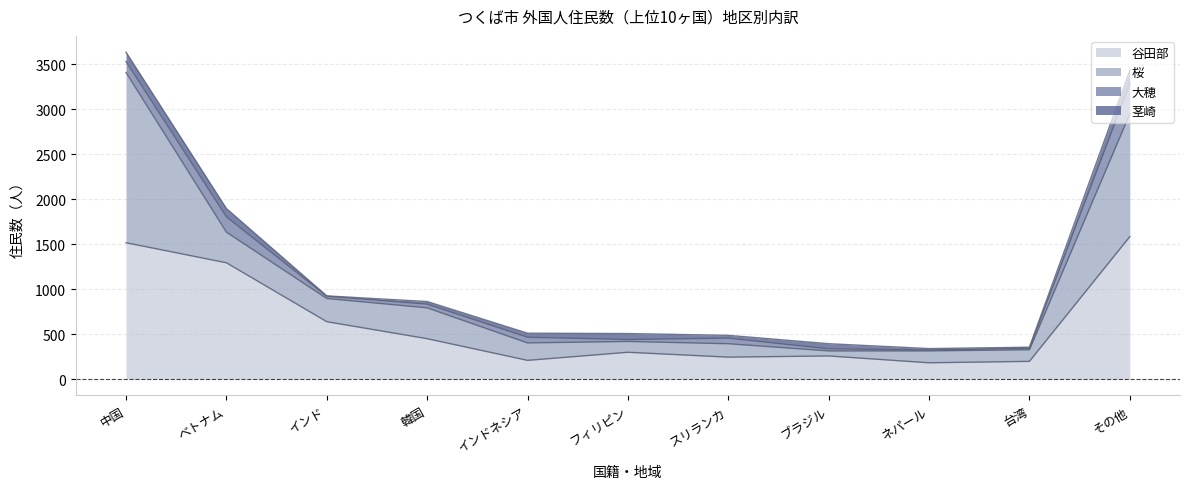

List the labels in order of 大穂 value, largest first.

その他, ベトナム, 中国, インドネシア, スリランカ, 韓国, インド, ブラジル, フィリピン, 台湾, ネパール